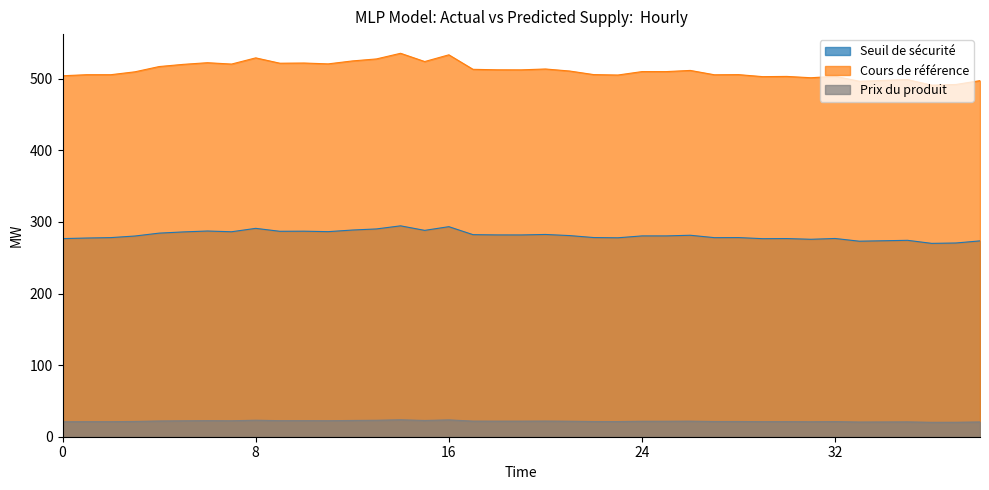

What is the minimum value shown in the chart?

20.1